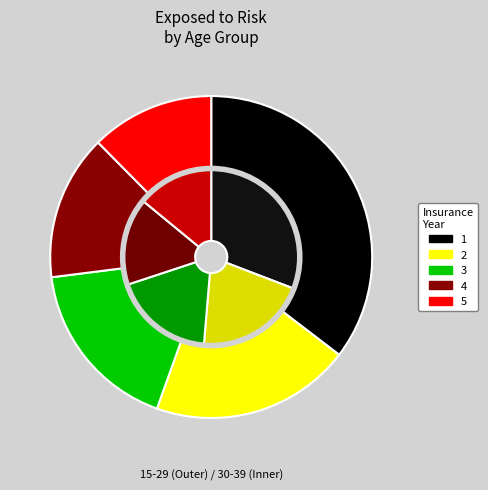

How many slices are in this pie chart?

5